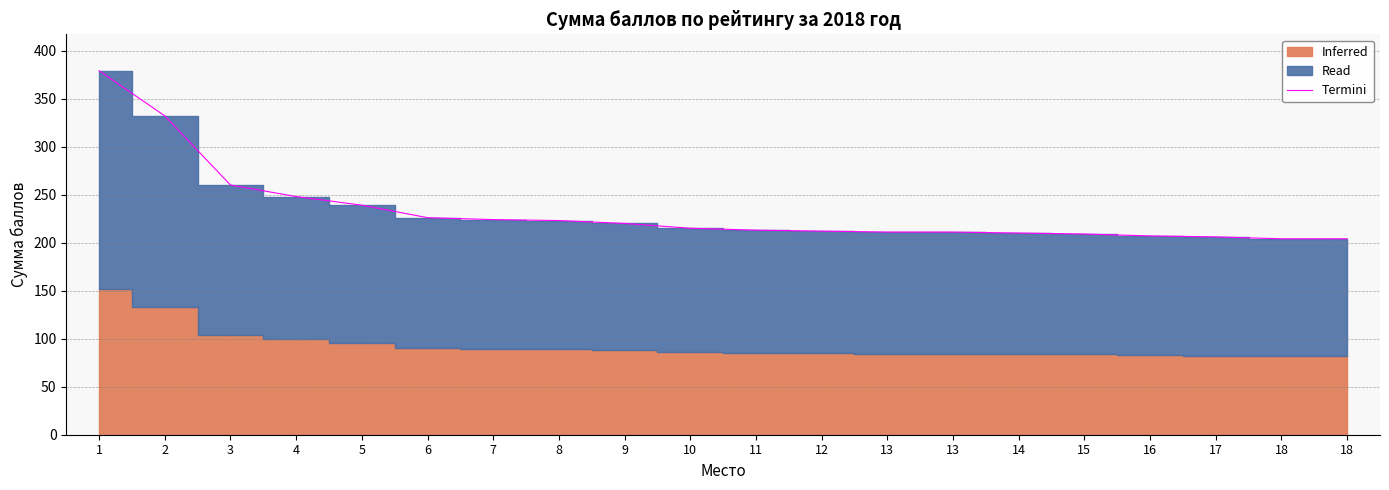

Is it true that the value at 11 is 379?

False